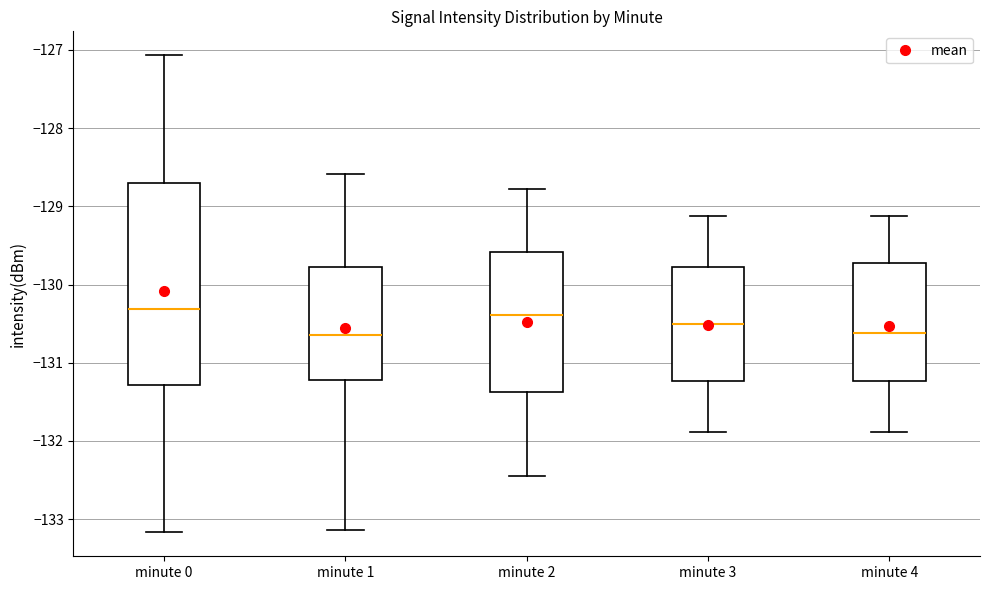

Reading left to right, read every box against the y-axis: the position of its median line, the range the box covers, and the ends of its whiskers. The values are not printed on the chart, so give them approximately, as read against the axis.

minute 0: median -130.3, box -131.3 to -128.7, whiskers -133.2 to -127.1
minute 1: median -130.6, box -131.2 to -129.8, whiskers -133.1 to -128.6
minute 2: median -130.4, box -131.4 to -129.6, whiskers -132.4 to -128.8
minute 3: median -130.5, box -131.2 to -129.8, whiskers -131.9 to -129.1
minute 4: median -130.6, box -131.2 to -129.7, whiskers -131.9 to -129.1